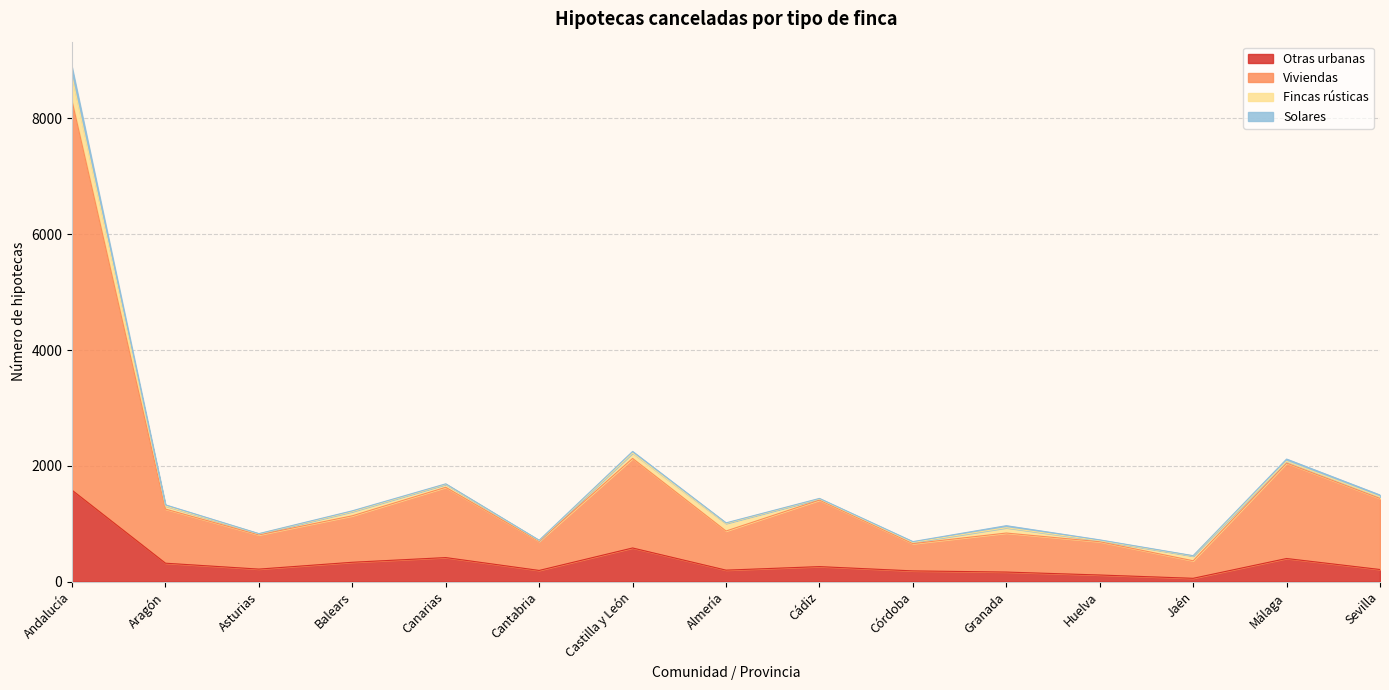

At which category is the sum across all series the highest?

Andalucía